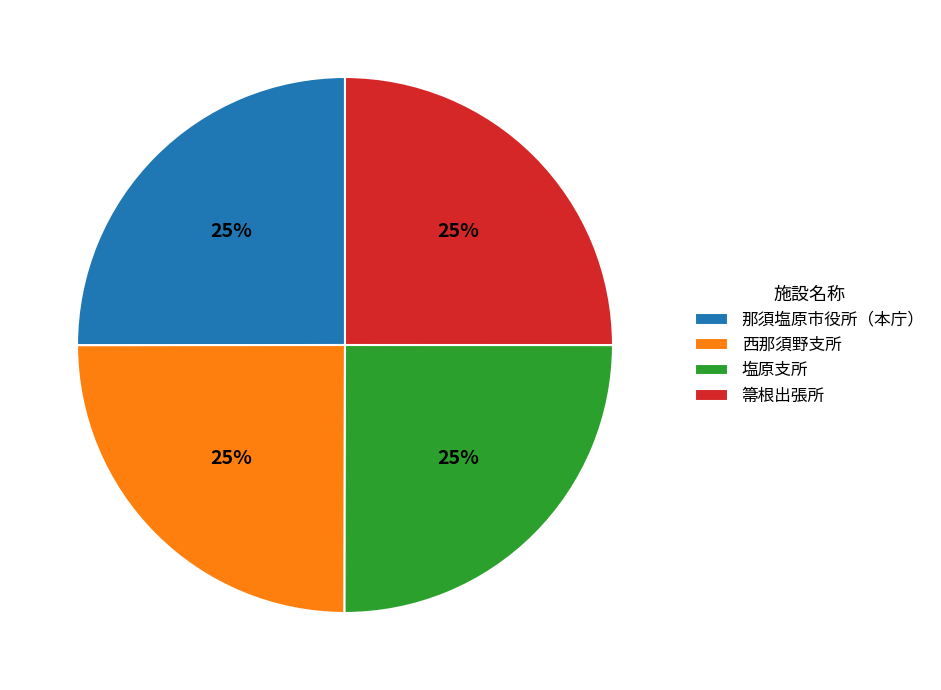

Is it true that 那須塩原市役所（本庁） is 18% of the pie?

False